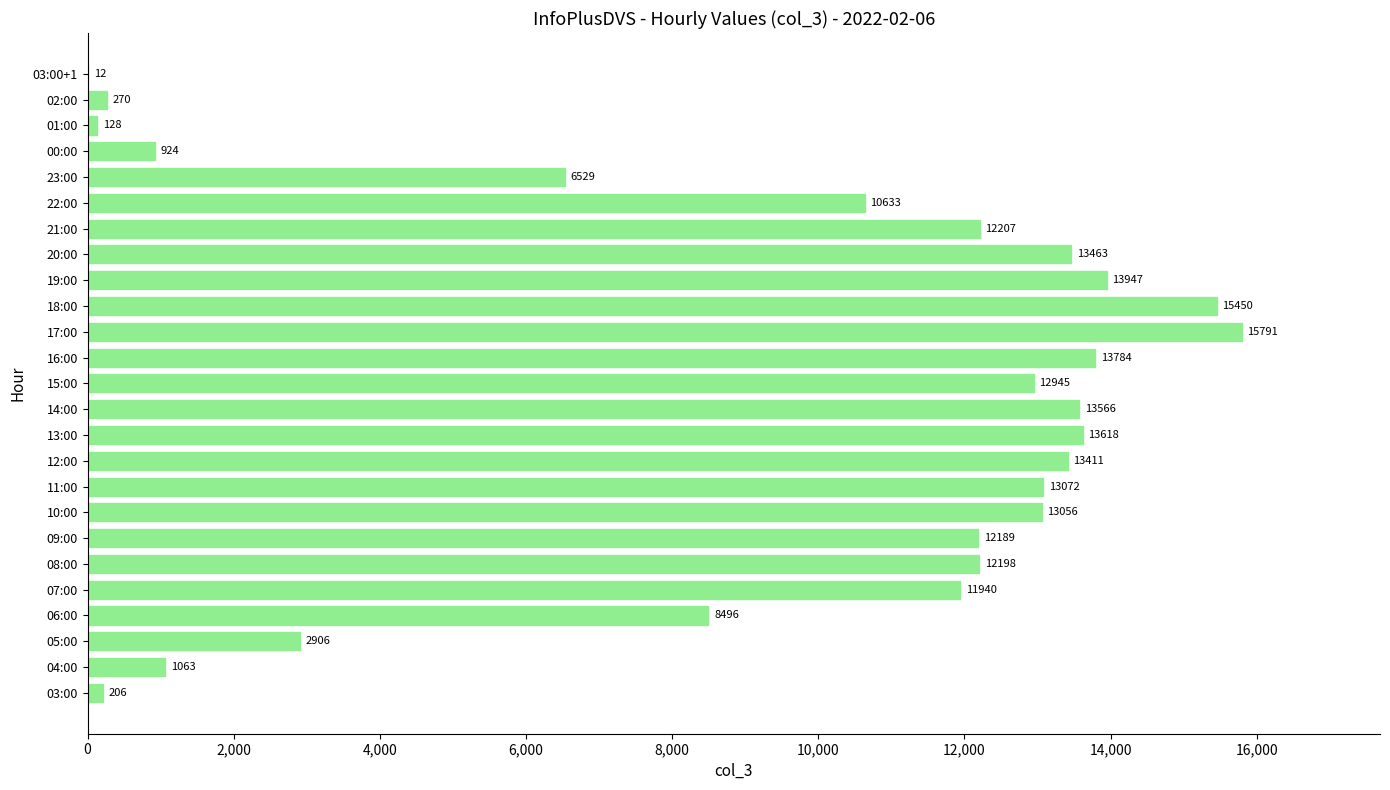

Reading bottom to top, list all the values displayed in this chart.

03:00=206	04:00=1063	05:00=2906	06:00=8496	07:00=11940	08:00=12198	09:00=12189	10:00=13056	11:00=13072	12:00=13411	13:00=13618	14:00=13566	15:00=12945	16:00=13784	17:00=15791	18:00=15450	19:00=13947	20:00=13463	21:00=12207	22:00=10633	23:00=6529	00:00=924	01:00=128	02:00=270	03:00+1=12